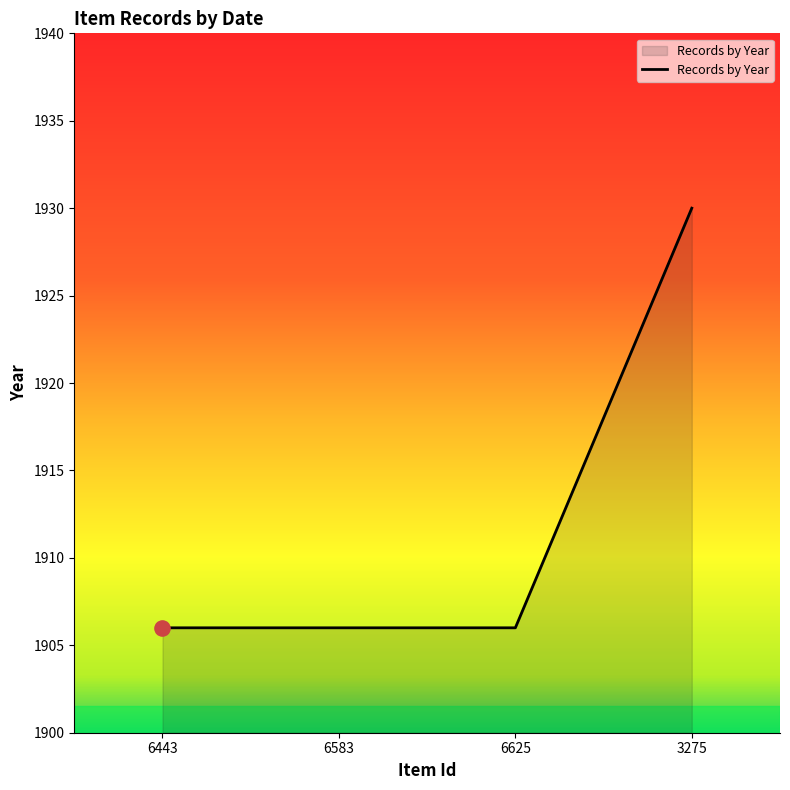

Which has a higher value, 6583 or 3275?

3275